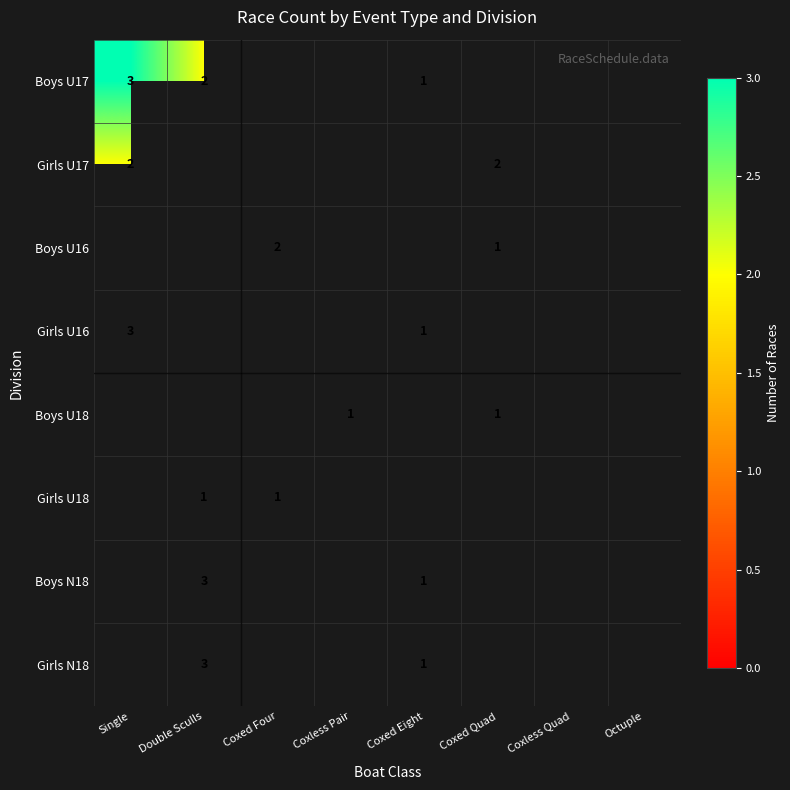

What is the maximum value shown in the chart?

3.0